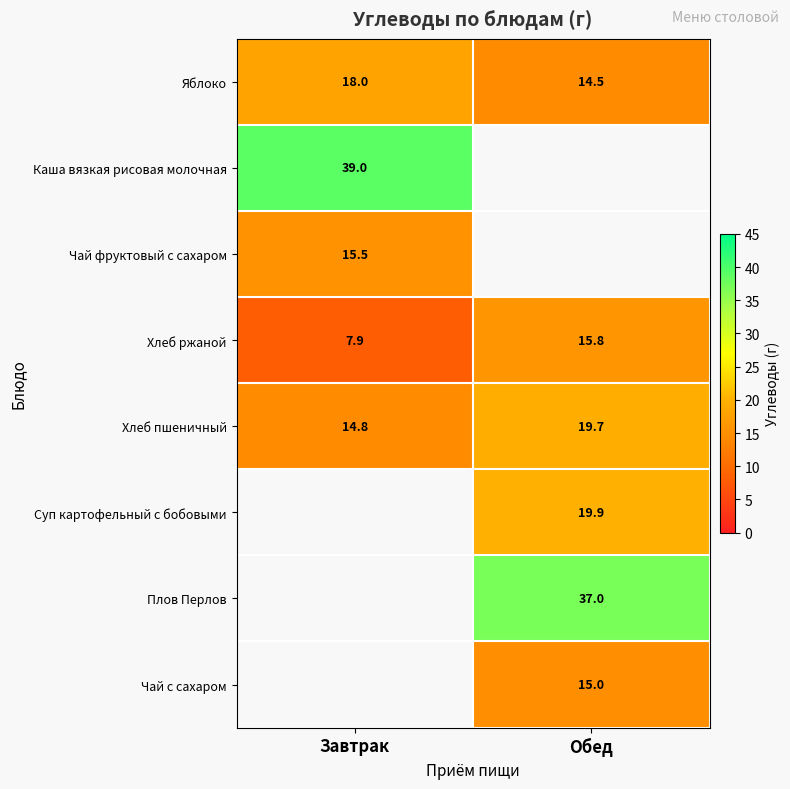

What is the maximum value shown in the chart?

39.0